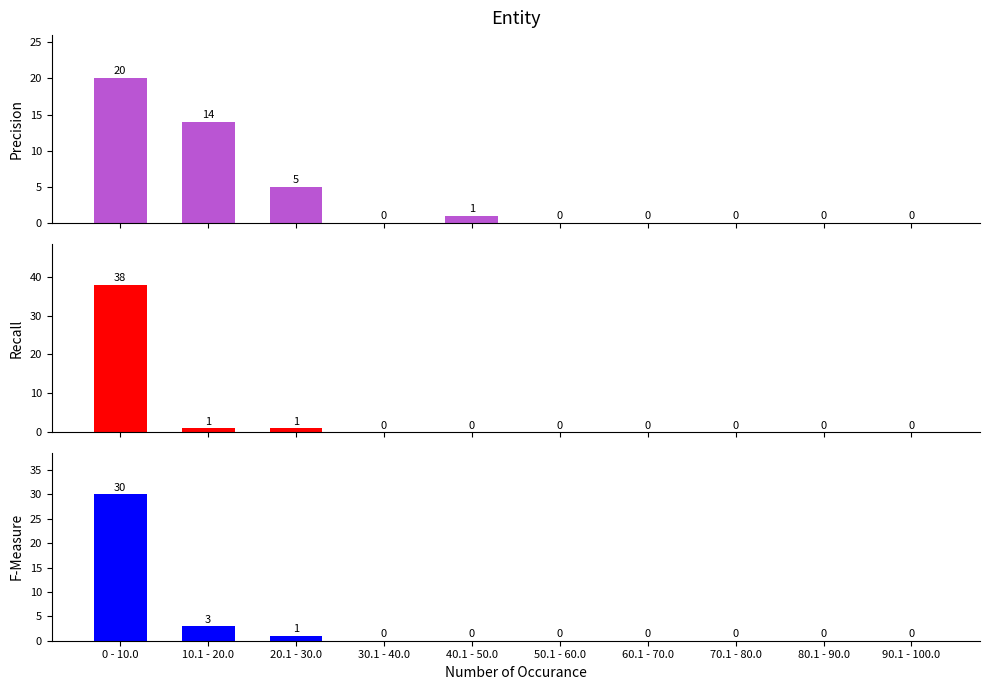

Is the value of Recall at 0 - 10.0 greater than the value of Precision at 20.1 - 30.0?

Yes